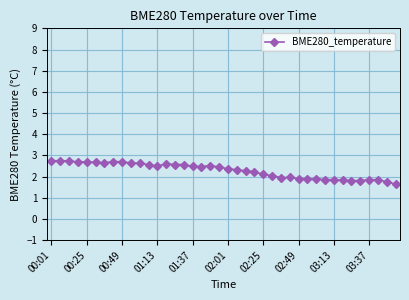

True or false: the data has more than 1 interior local peaks.

True